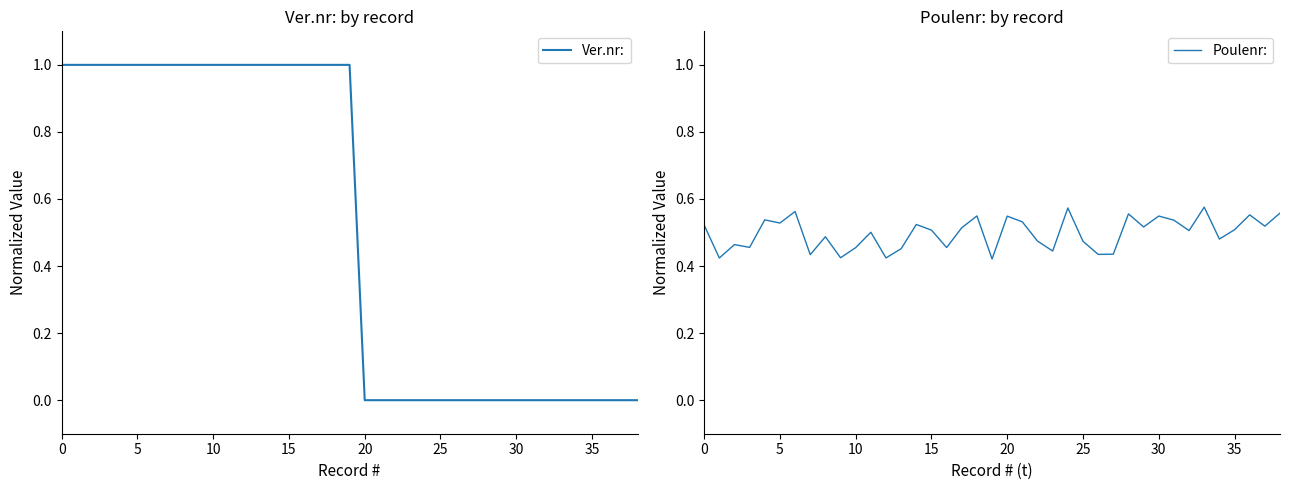

How many positive values does the Ver.nr: series have?

20